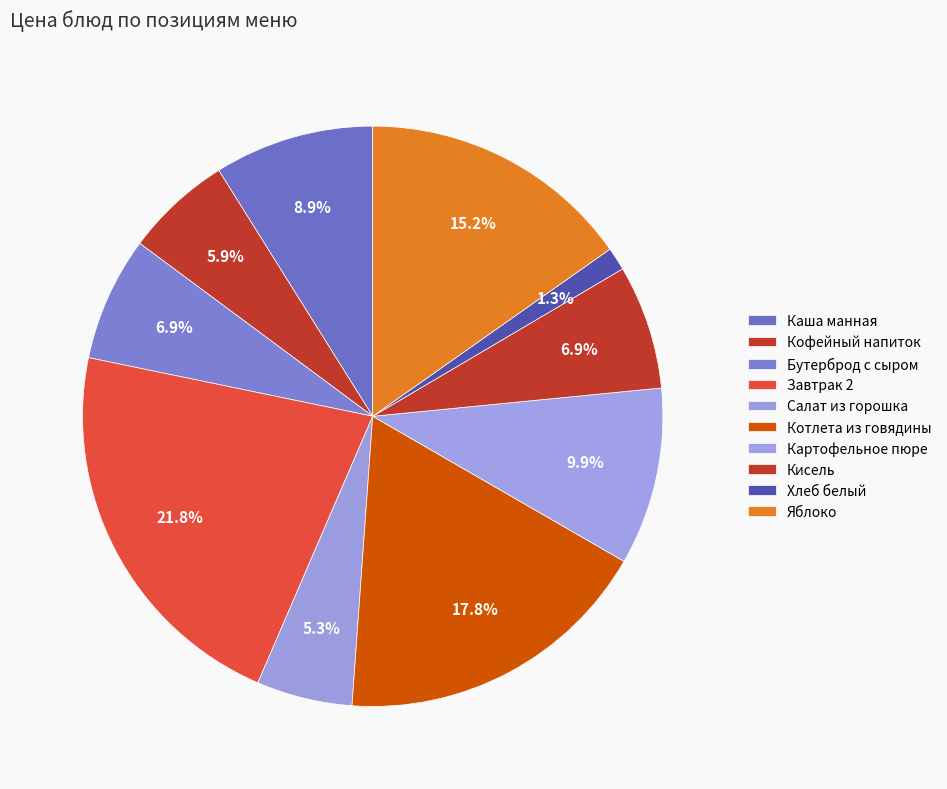

Which category has the biggest portion of the pie?

Завтрак 2